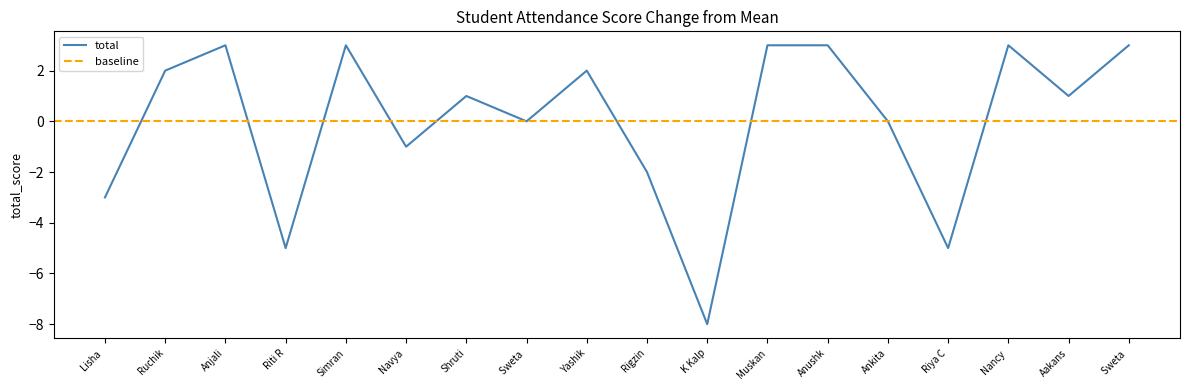

Does the chart display data point markers on the line(s)?

No